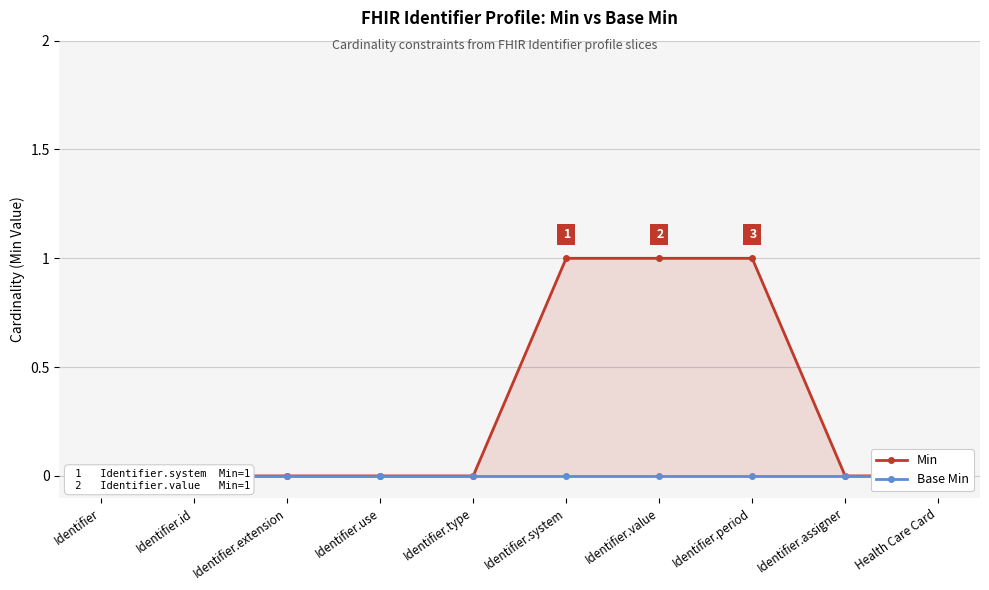

True or false: Min and Base Min intersect in this chart.

False